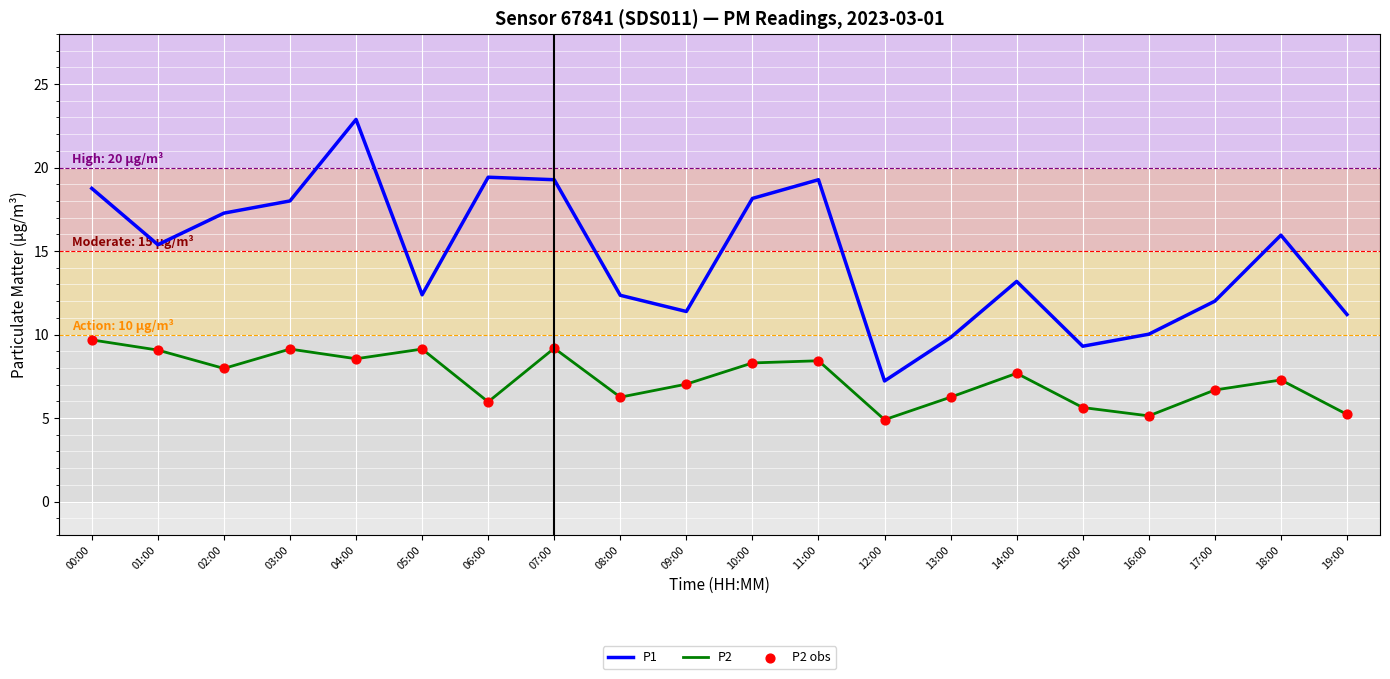

Which series has the largest total across all categories?

P1